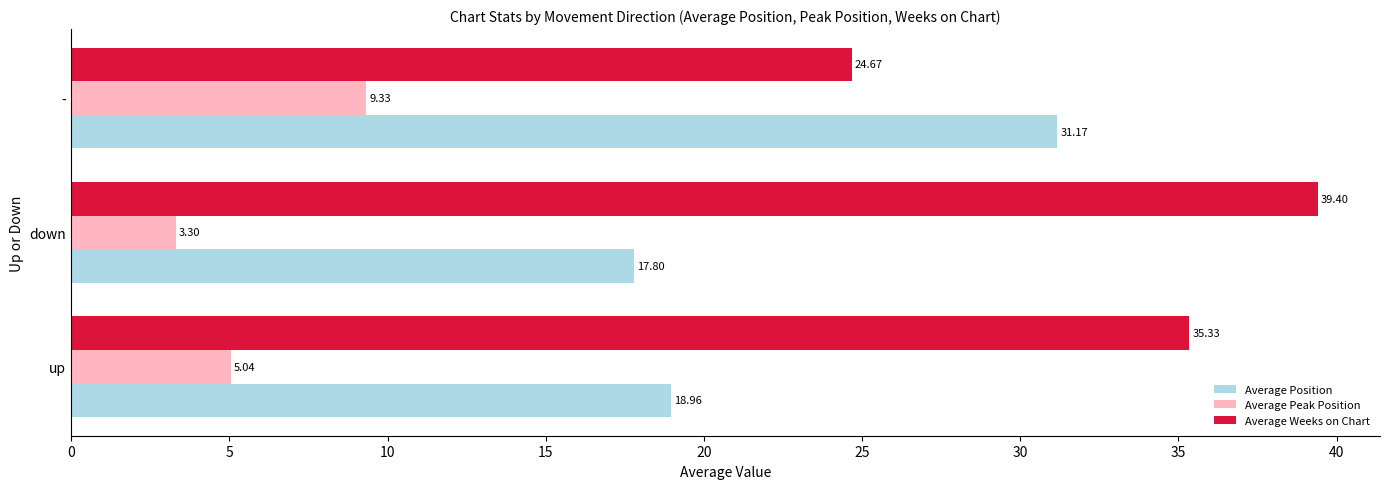

At which category is the sum across all series the highest?

-